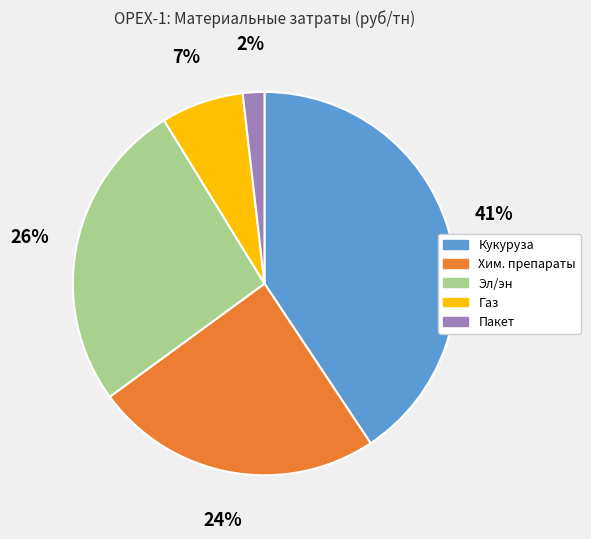

To the nearest percent, what is the combined percentage of Газ and Эл/эн?

33%